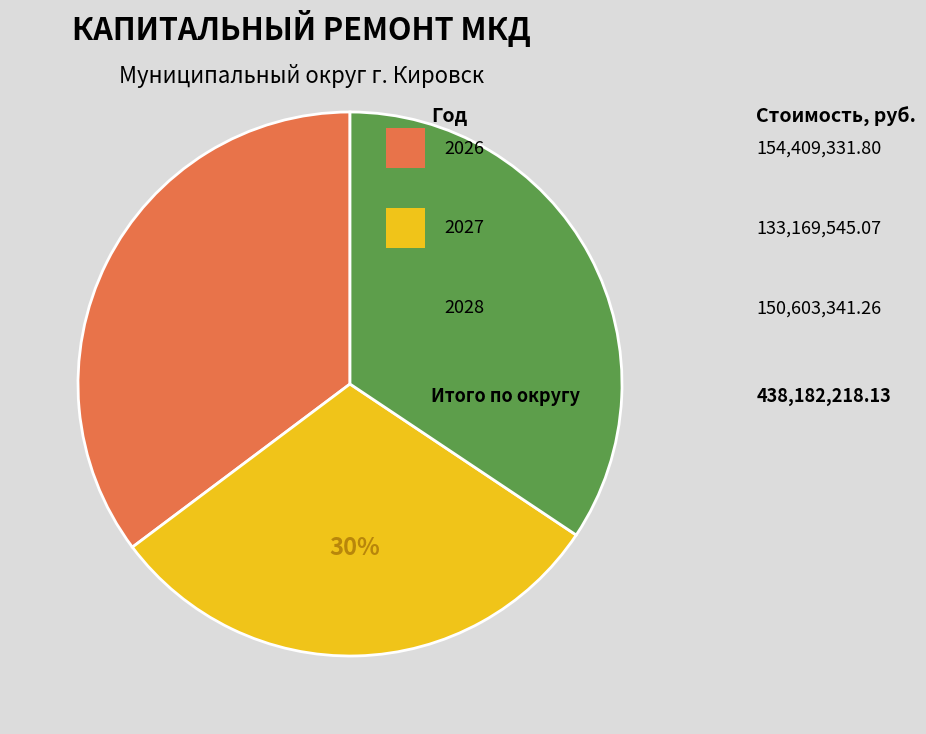

How many segments does this pie chart have?

3